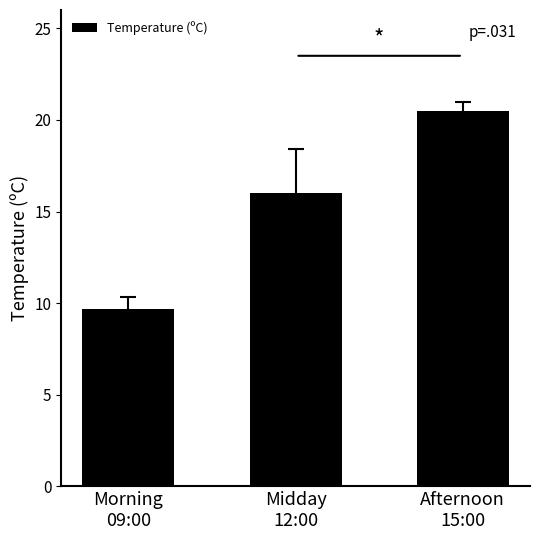

What is the difference between the maximum and minimum values?

10.8